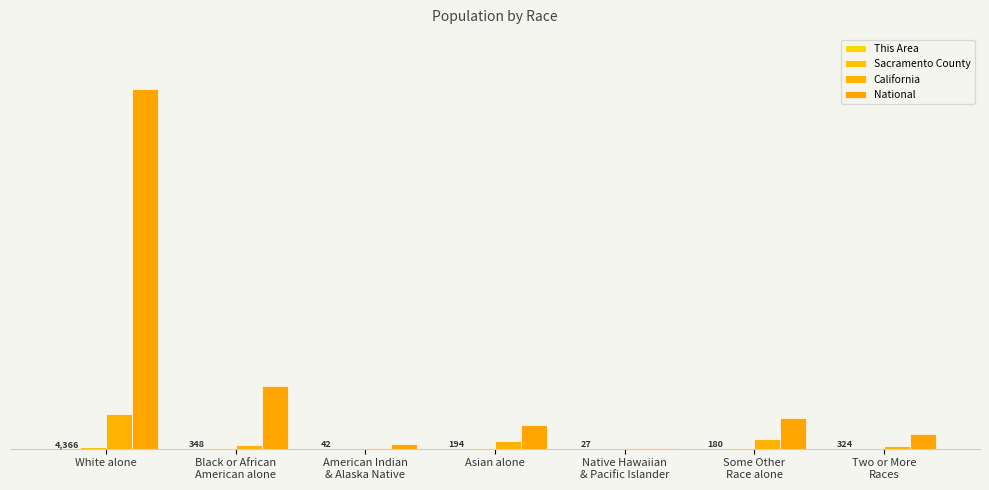

At which category is the sum across all series the highest?

White alone